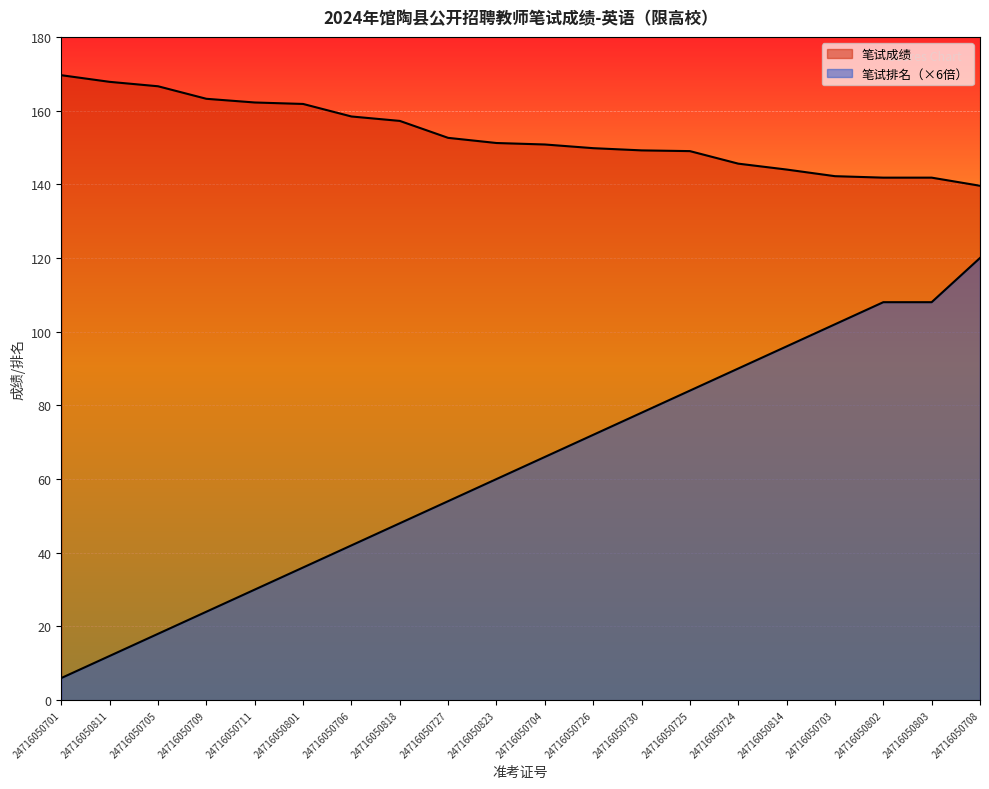

Rank the series by their maximum value, from lowest to highest.

笔试排名, 笔试成绩